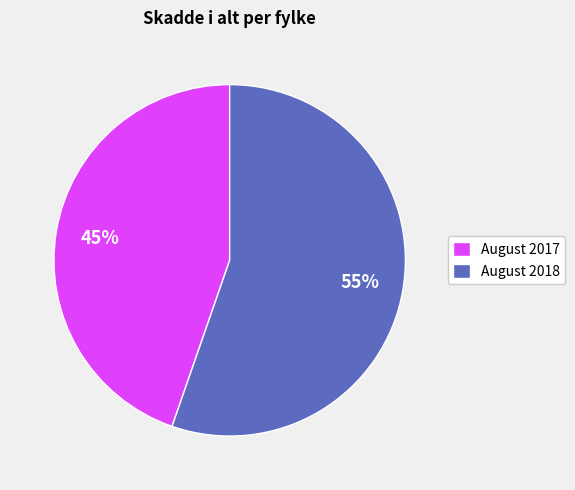

To the nearest percent, what is the average slice percentage?

50%